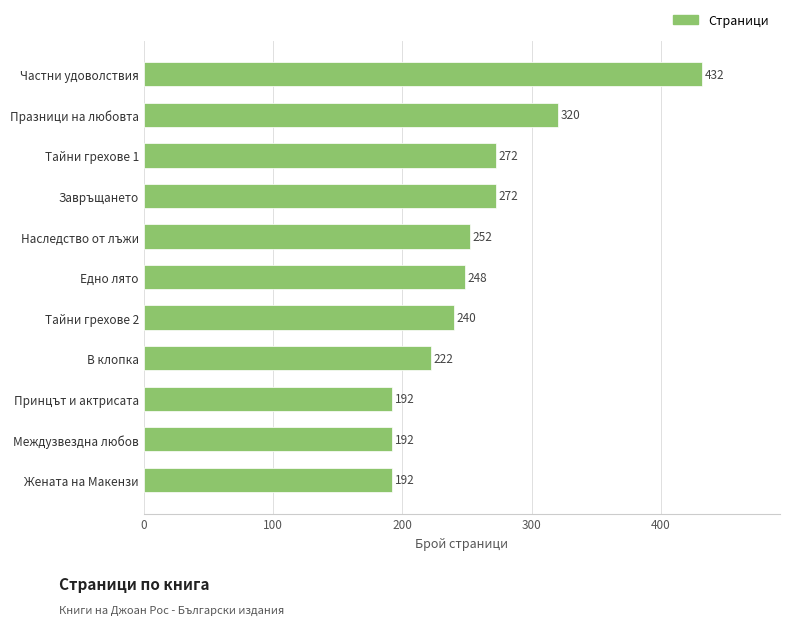

What is the change in value from Едно лято to Тайни грехове 2?

-8